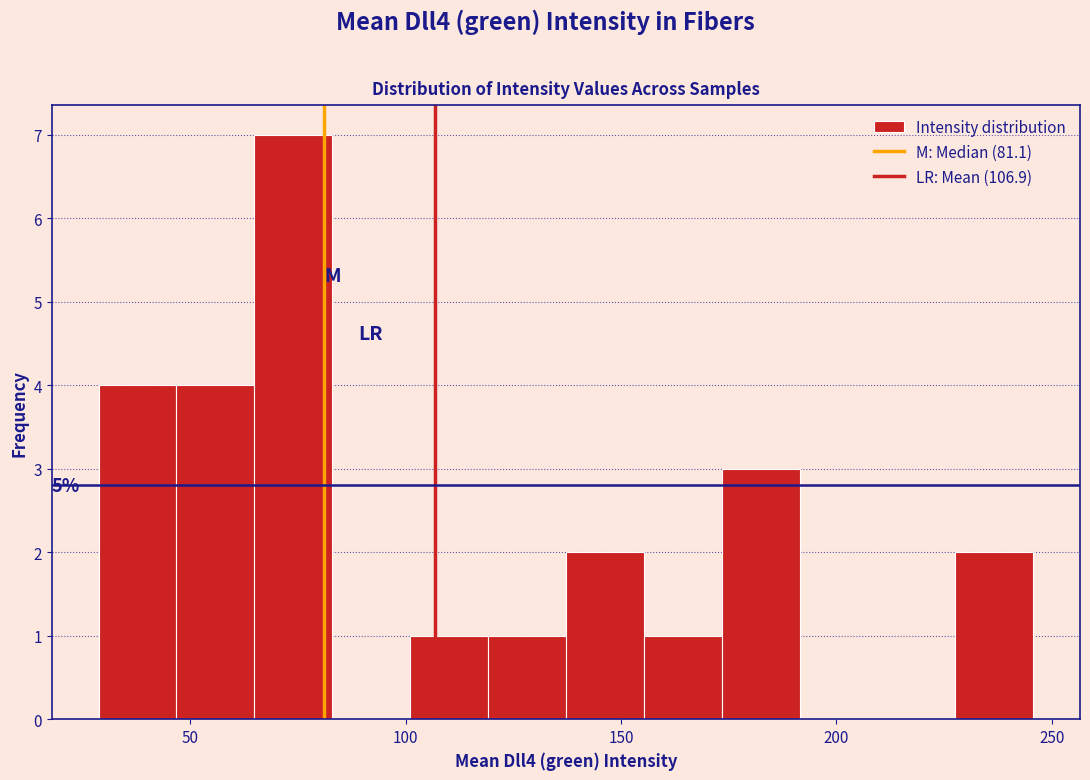

Around what value on the x-axis is the tallest bar? Give the approximate position of its centre, as read against the axis.

75